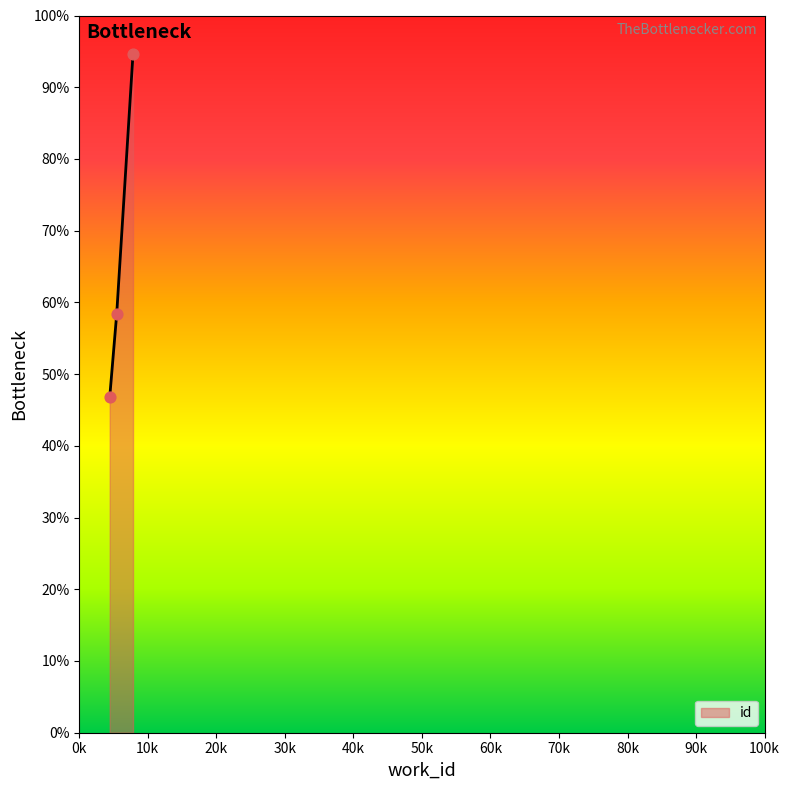

What is the minimum value shown in the chart?

46.8